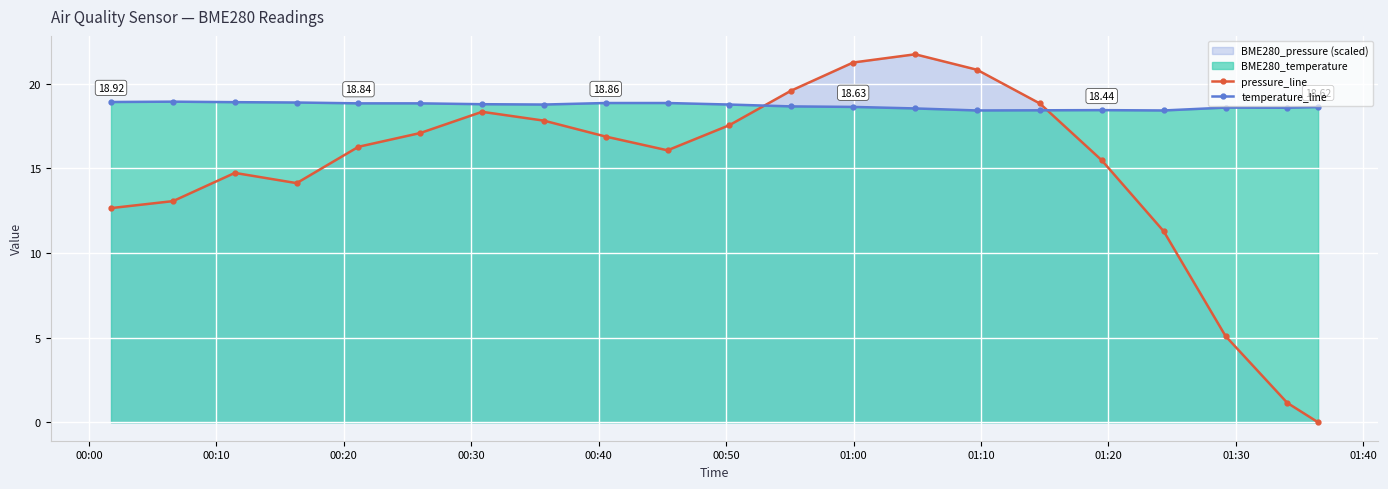

Which series has the largest total across all categories?

temperature_line